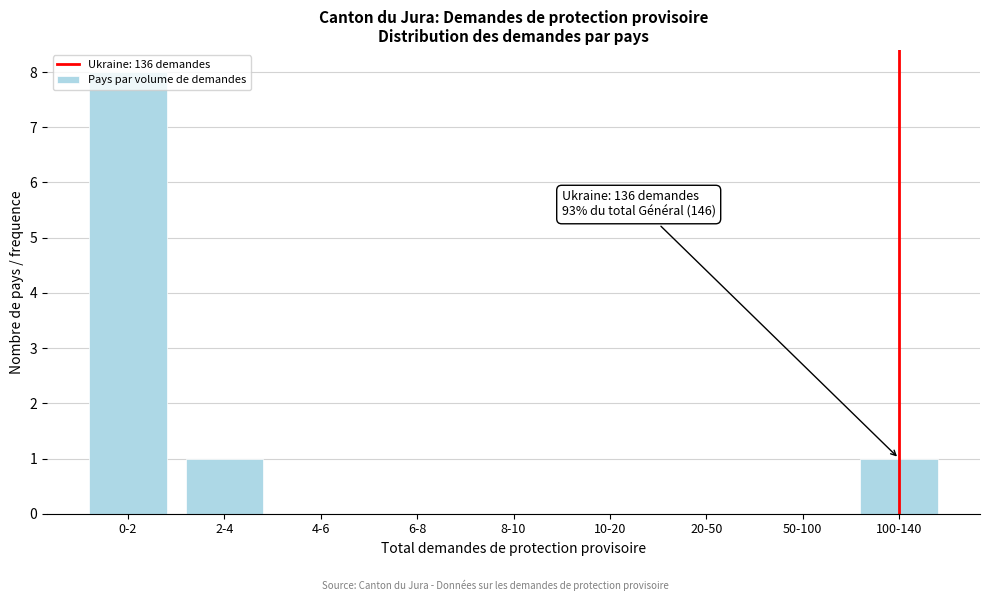

The chart shows a value of 0 at 8-10. True or false?

True